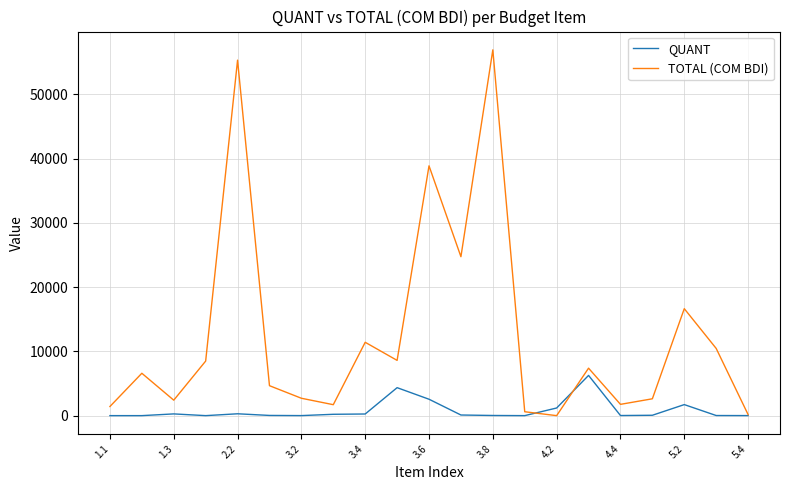

How many lines are shown in the chart?

2